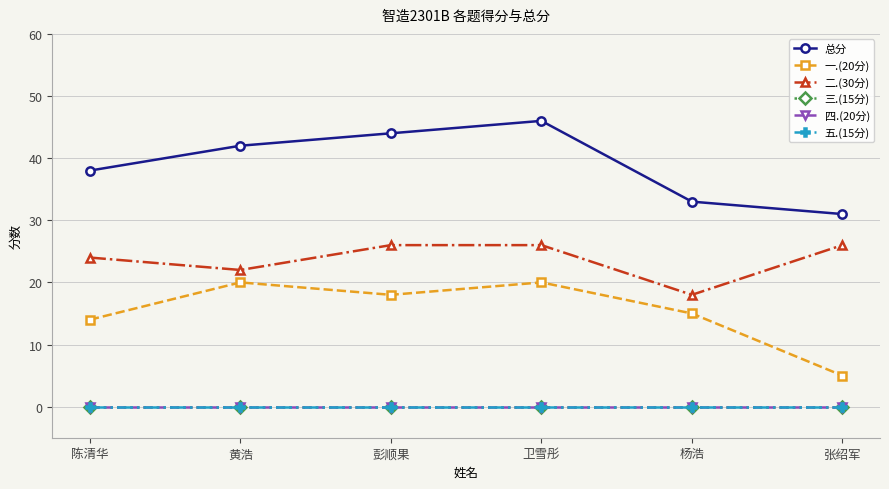

At which category is the sum across all series the highest?

卫雪彤